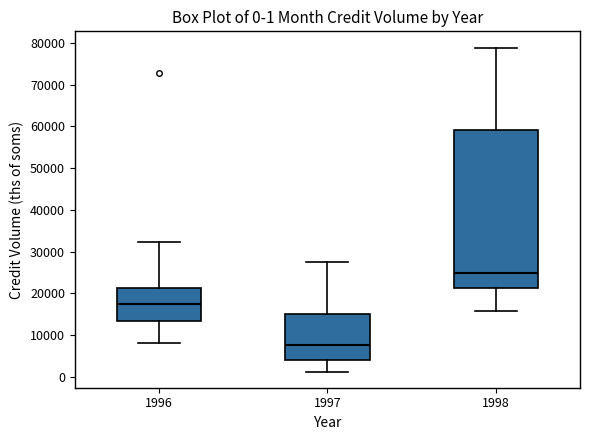

Which box has the highest median line?

1998